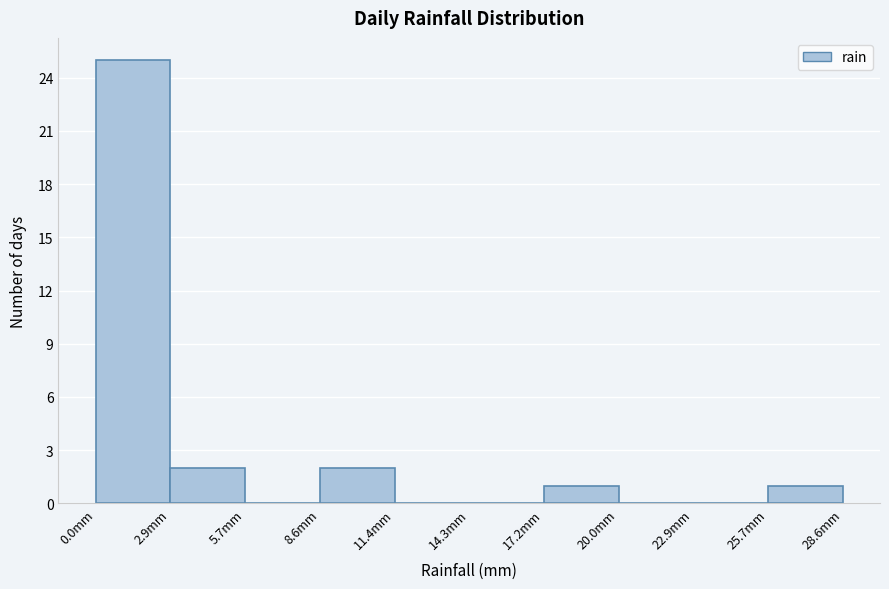

Over which range of the x-axis is the bar tallest?

0.0 to 3.0